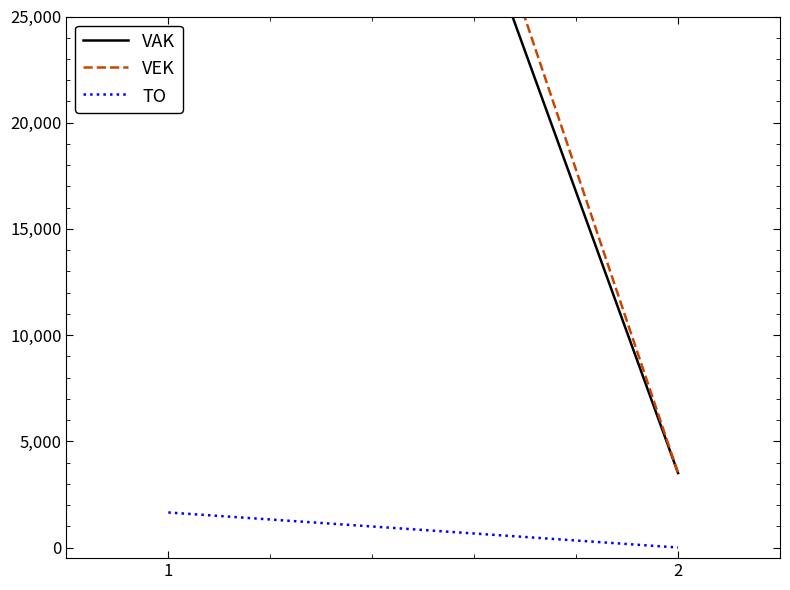

At which category is the sum across all series the highest?

1